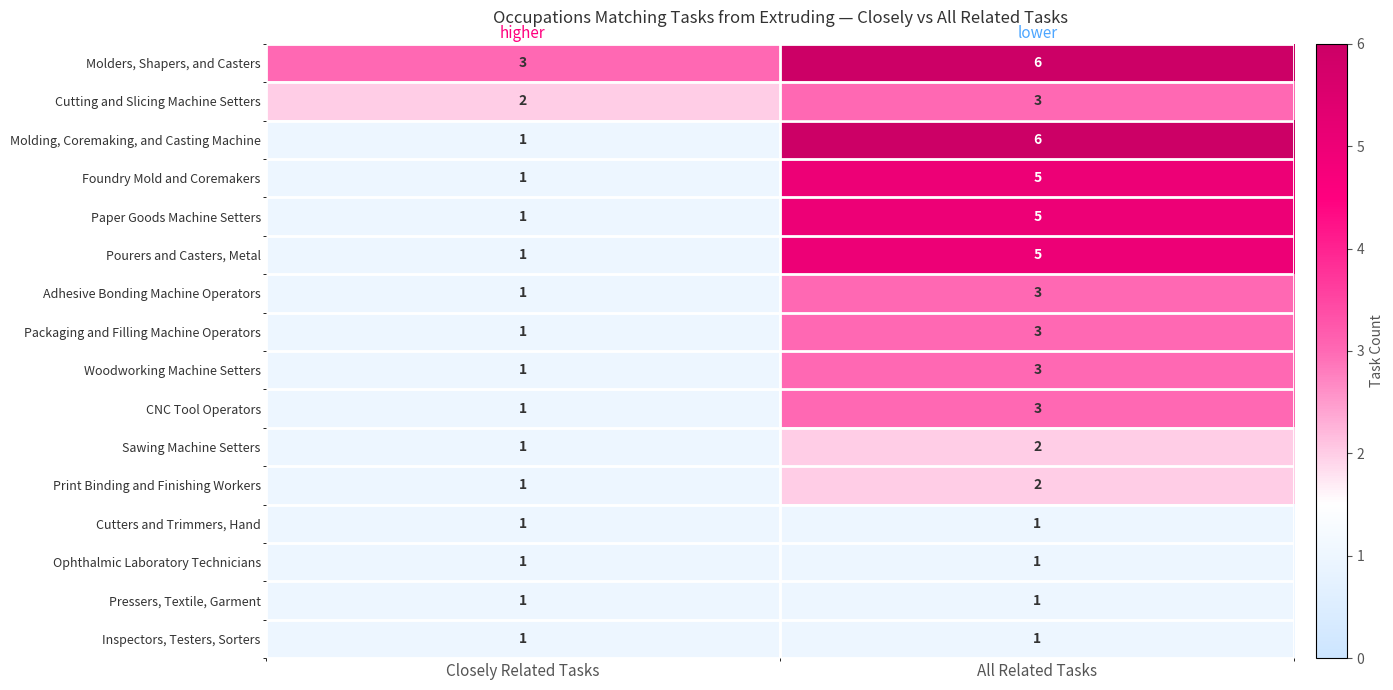

What is the sum of the Adhesive Bonding Machine Operators values at Closely Related Tasks and All Related Tasks?

4